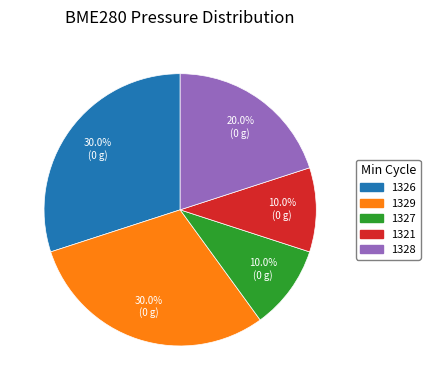

Does any single category account for the majority?

No